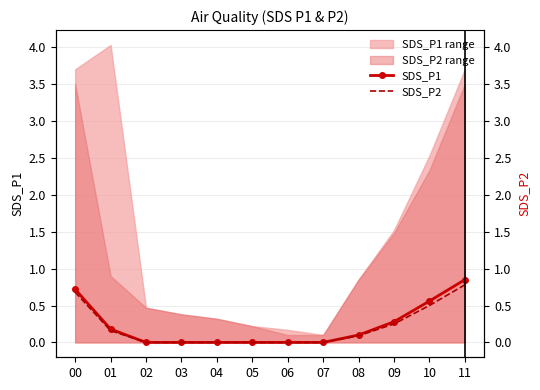

Does the chart have visible grid lines?

Yes